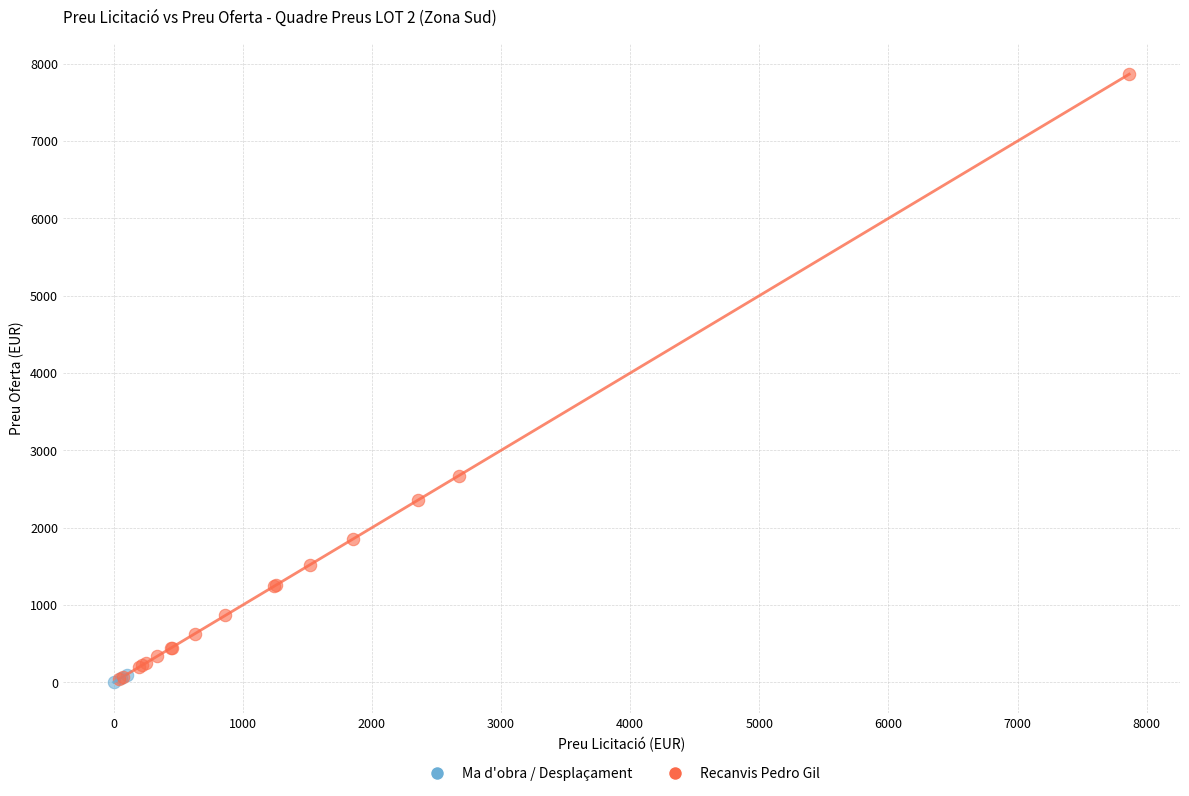

Which series has the largest Y range (max minus min)?

Recanvis Pedro Gil